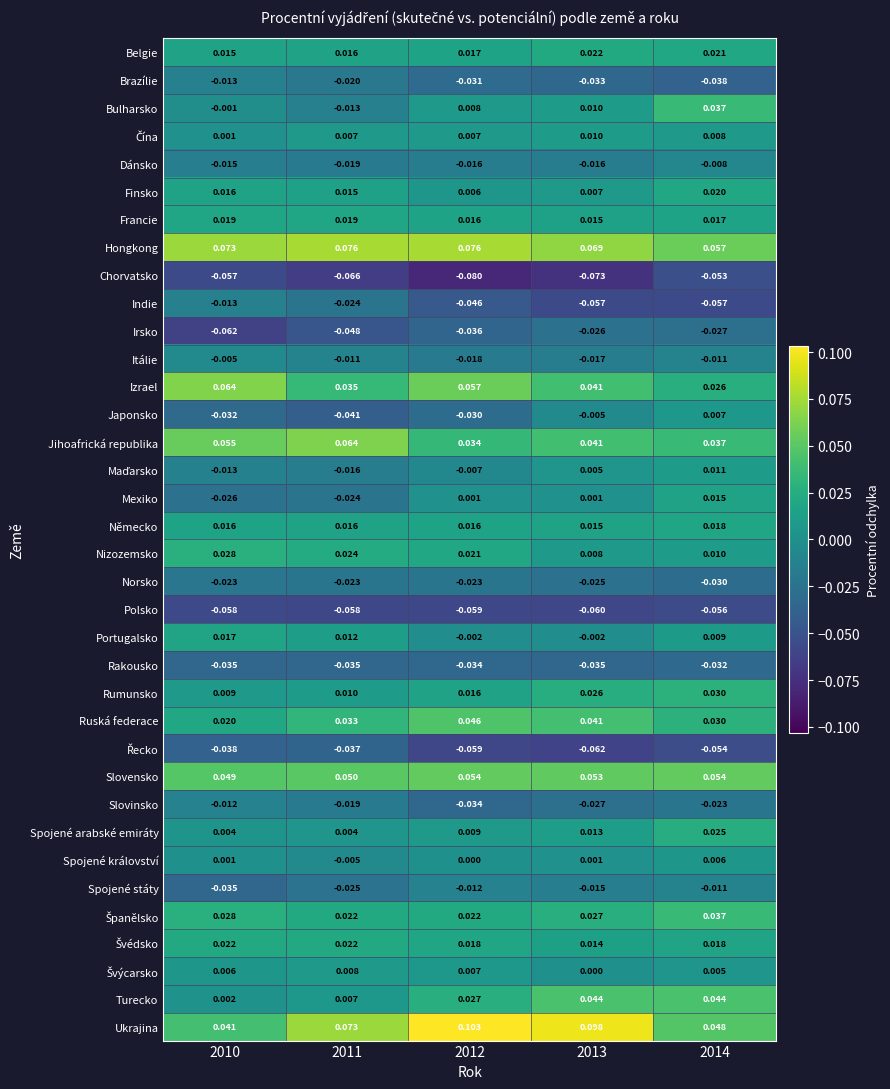

Which series has the largest total across all categories?

Ukrajina